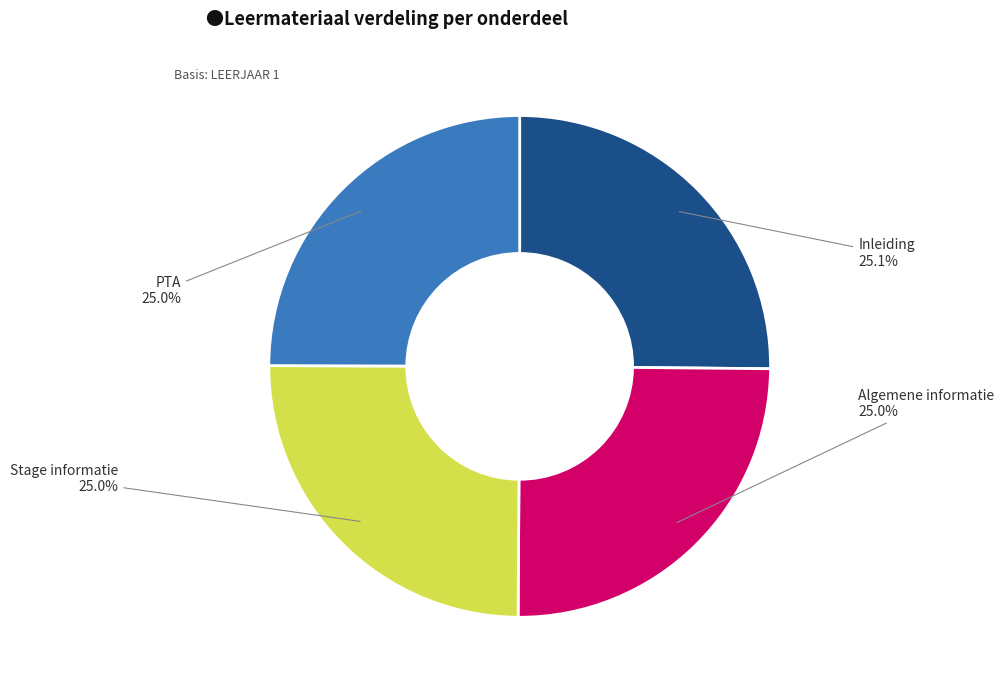

Is there a majority slice in this chart?

No